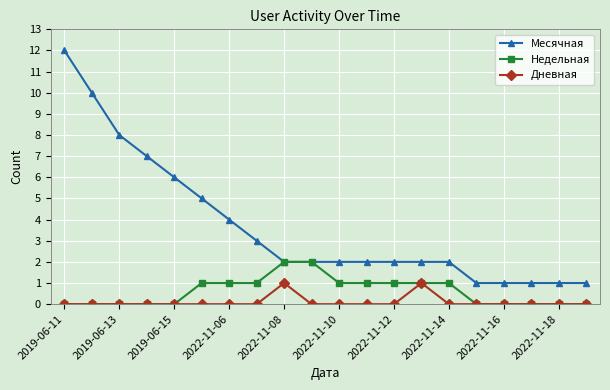

How many data points does each series have?

20